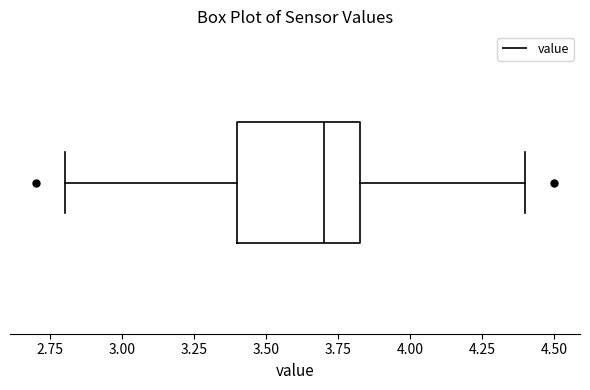

Read this box plot against the x-axis: the position of the median line, the range covered by the box, and the ends of both whiskers. The values are not printed on the chart, so give them approximately, as read against the axis.

median 3.70, box 3.40 to 3.85, whiskers 2.80 to 4.40